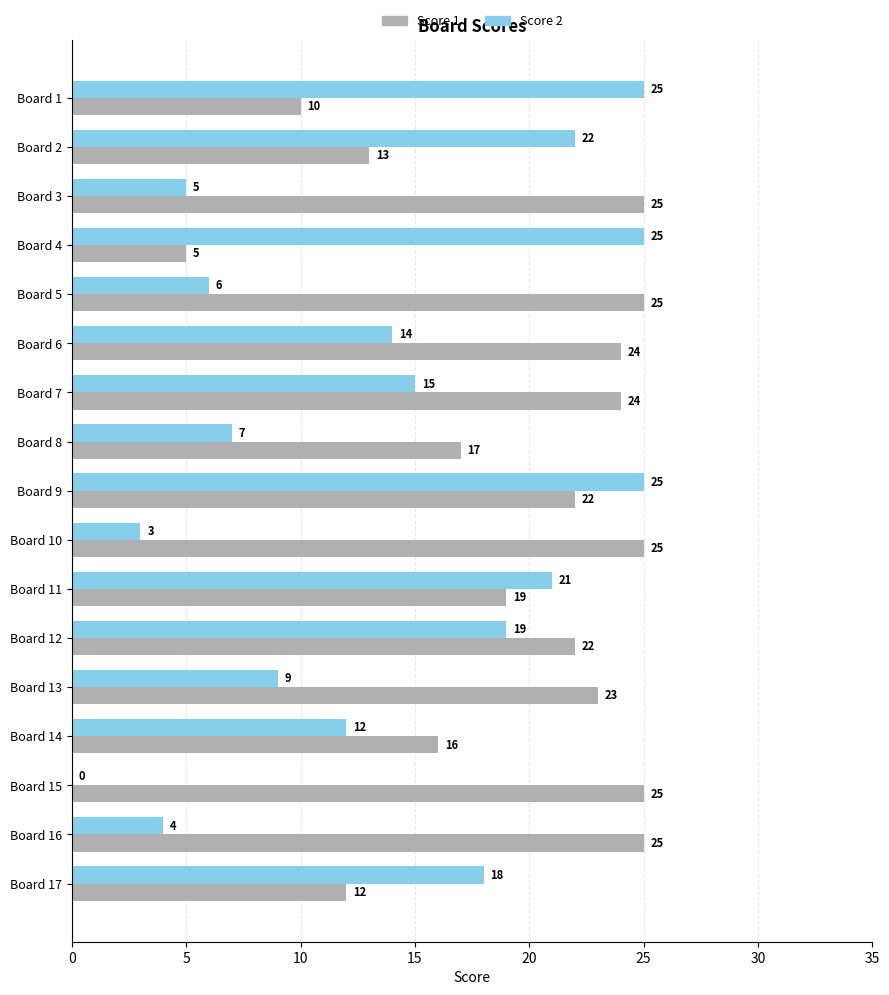

At which label is Score 1 closest to 15?

Board 14